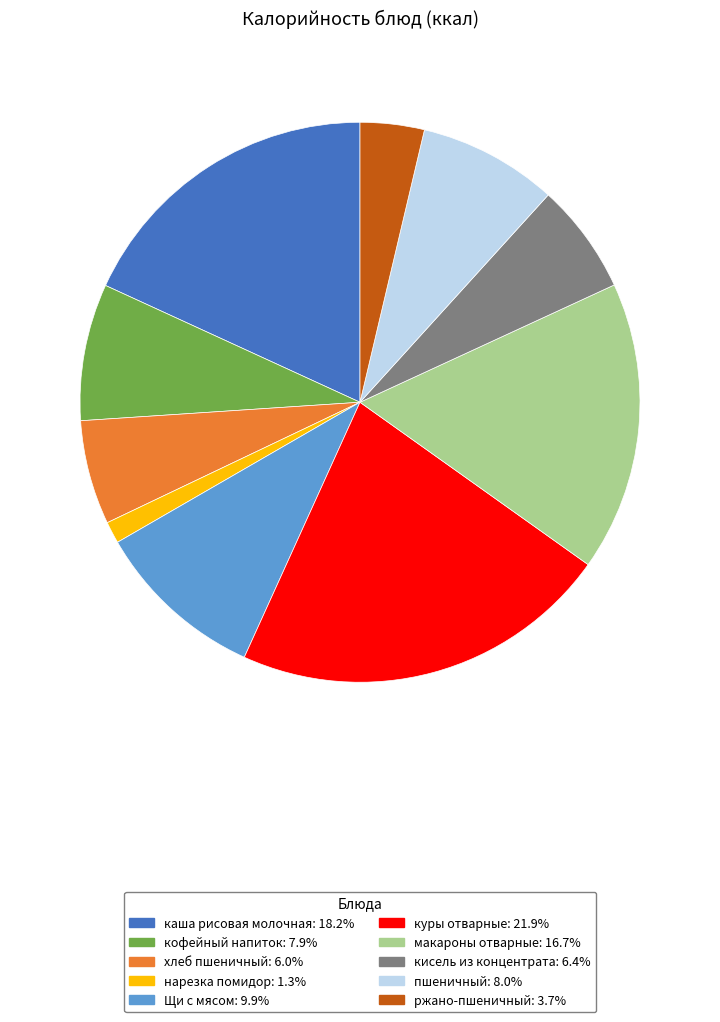

Combined, do пшеничный and кофейный напиток account for over 50%?

No